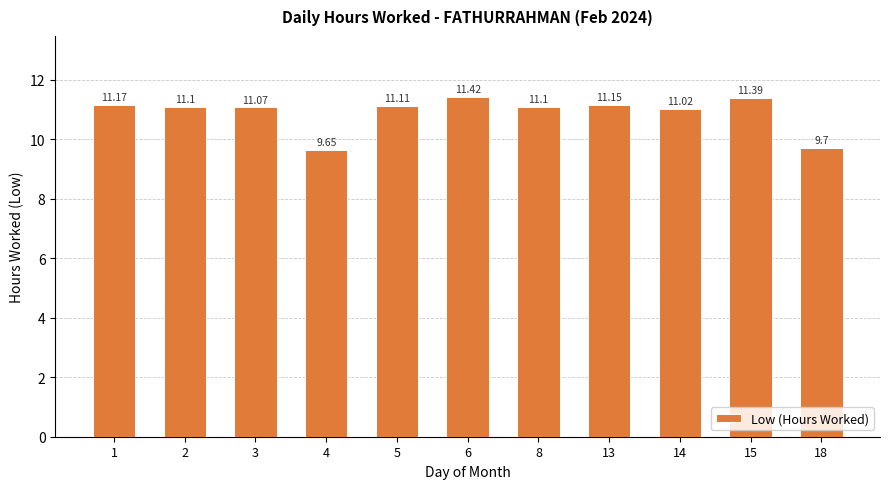

The value at 8 is 11.1. True or false?

True